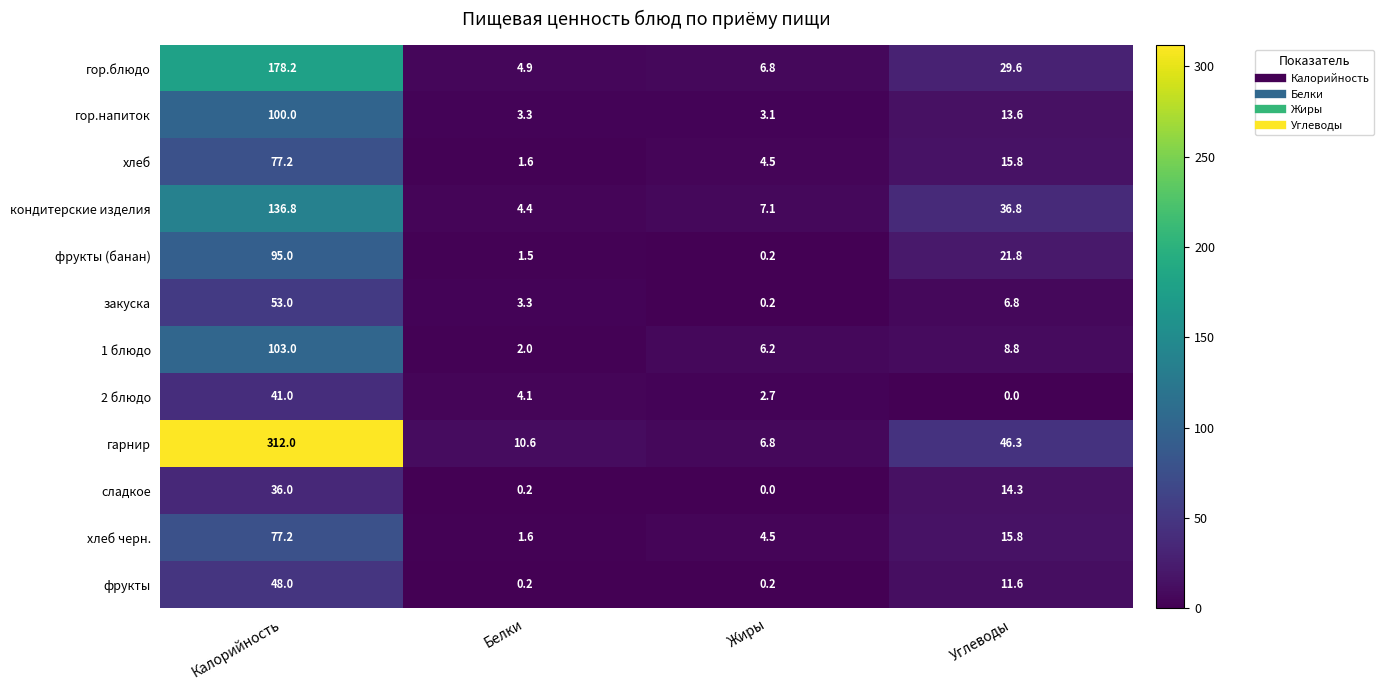

The value of гор.блюдо at Жиры is 10.9. True or false?

False